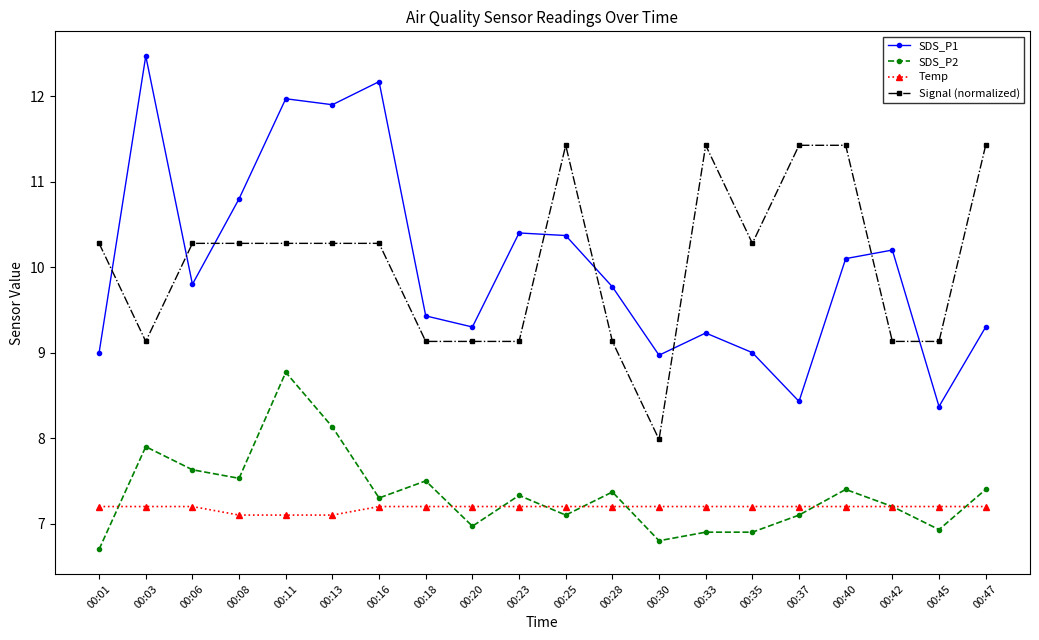

The value of SDS_P1 at 00:25 is 16.7. True or false?

False